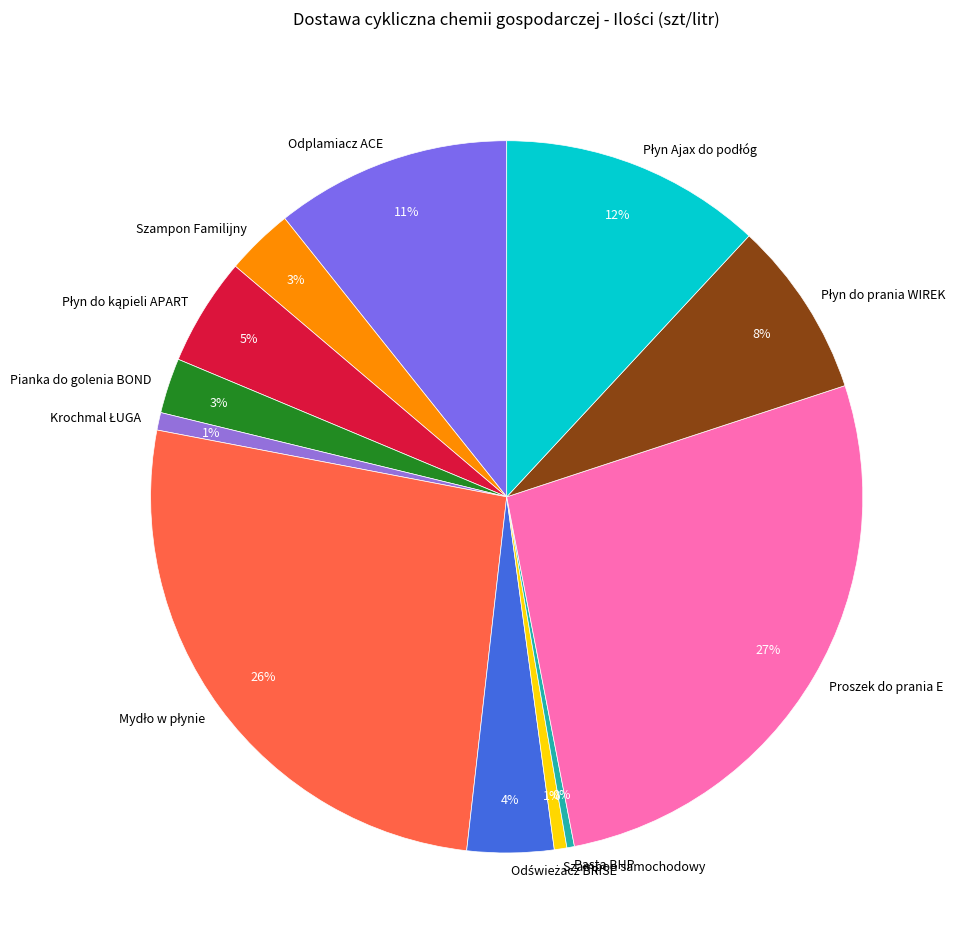

To the nearest percent, what is the difference between the largest and smallest slice percentages?

27%